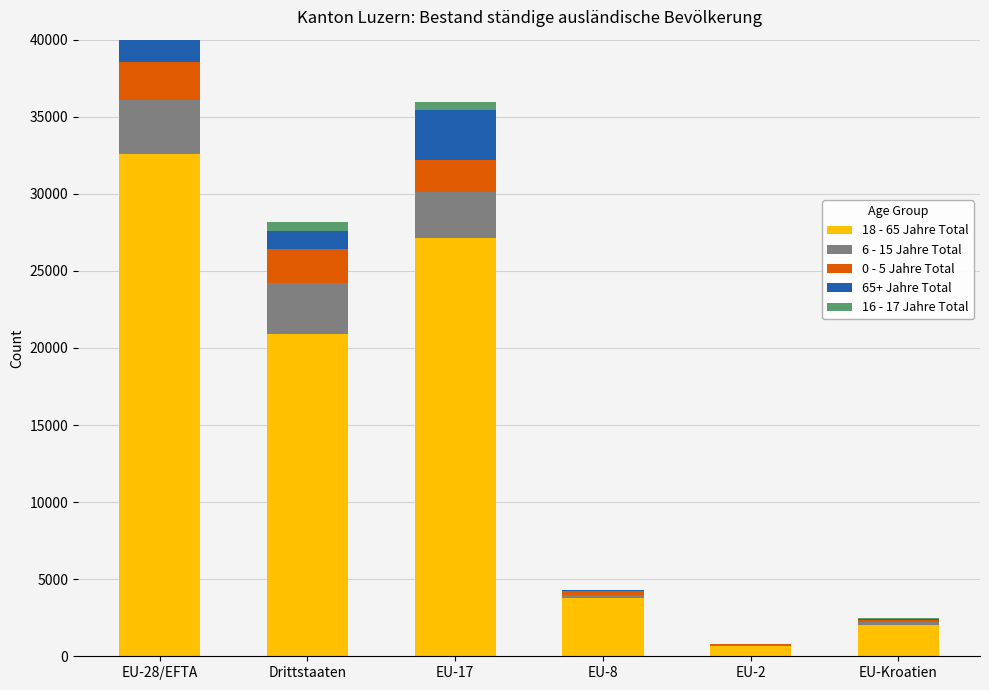

Count the number of categories in the chart.

6